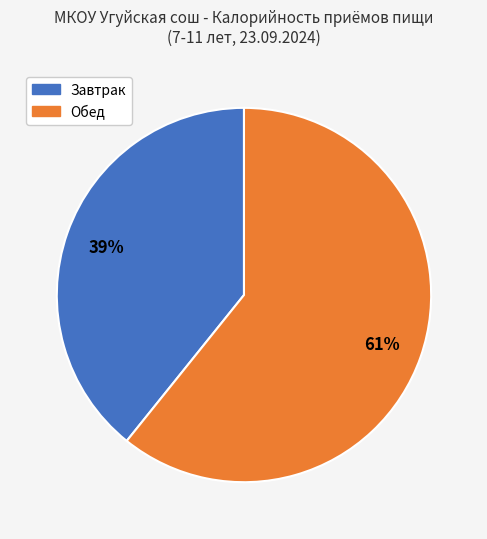

Does any single category account for the majority?

Yes